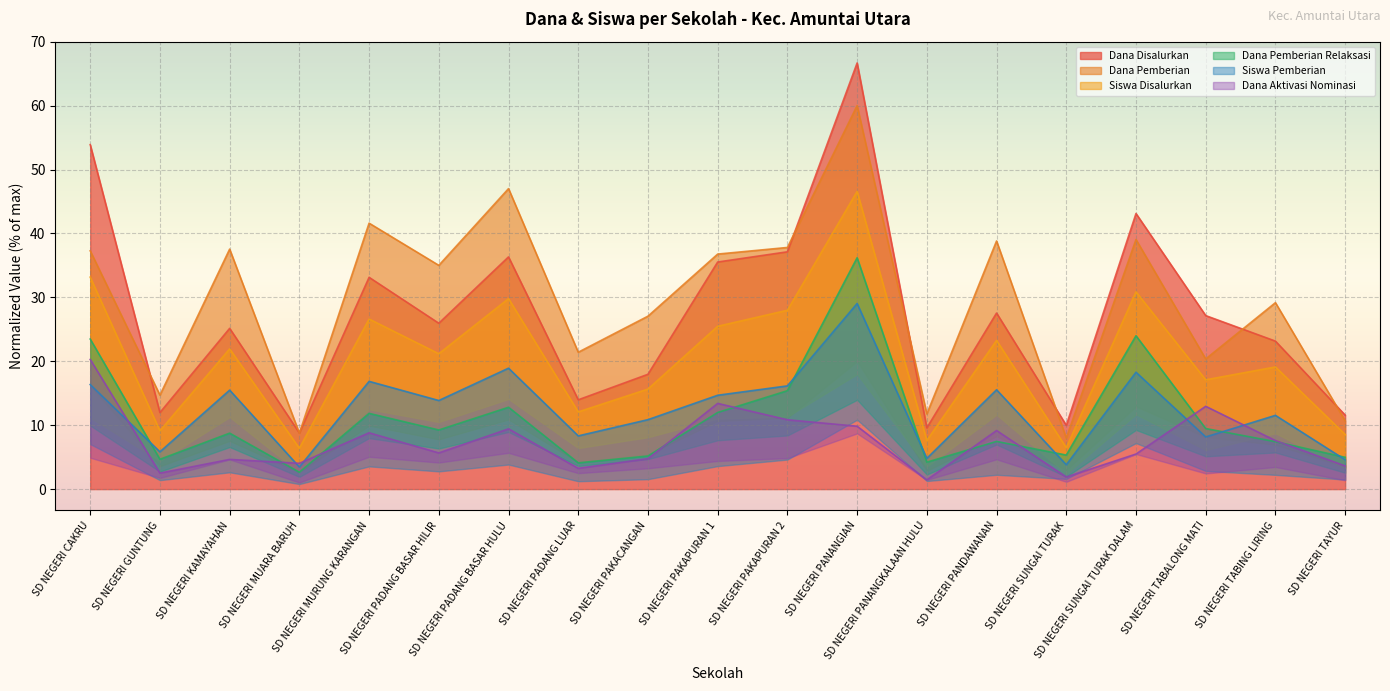

What is the maximum value for Dana Disalurkan?

66.7